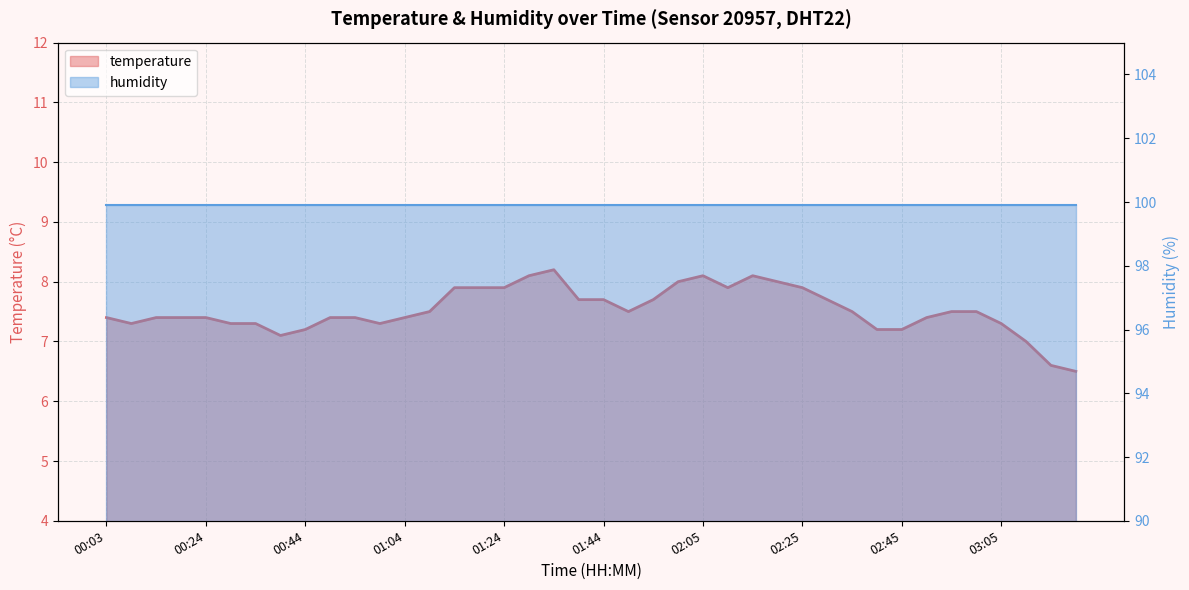

What is the sum of all values?

300.8